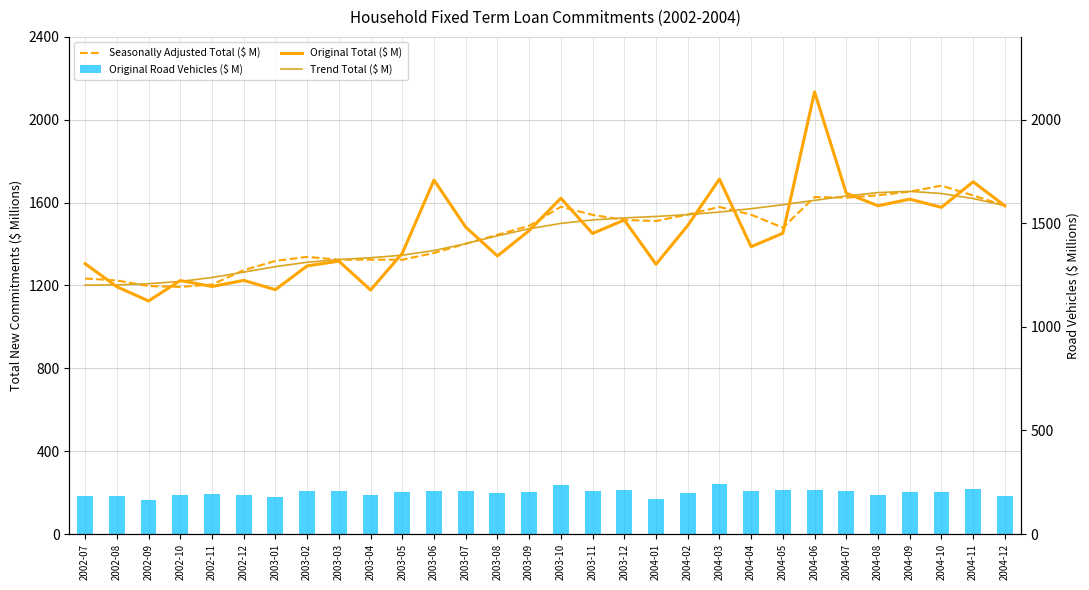

What is the maximum value for Seasonally Adjusted Total ($ M)?

1681.9